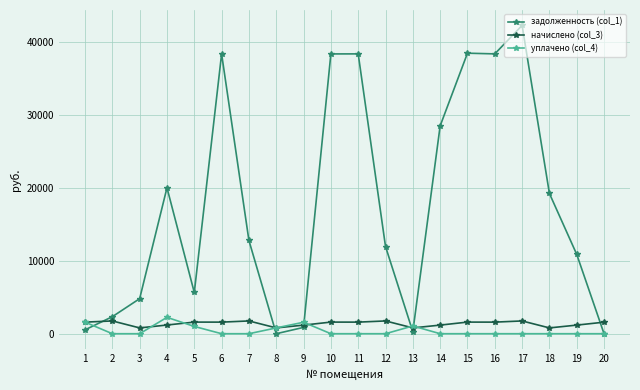

What is the difference between the уплачено (col_4) values at 1 and 18?

1590.5